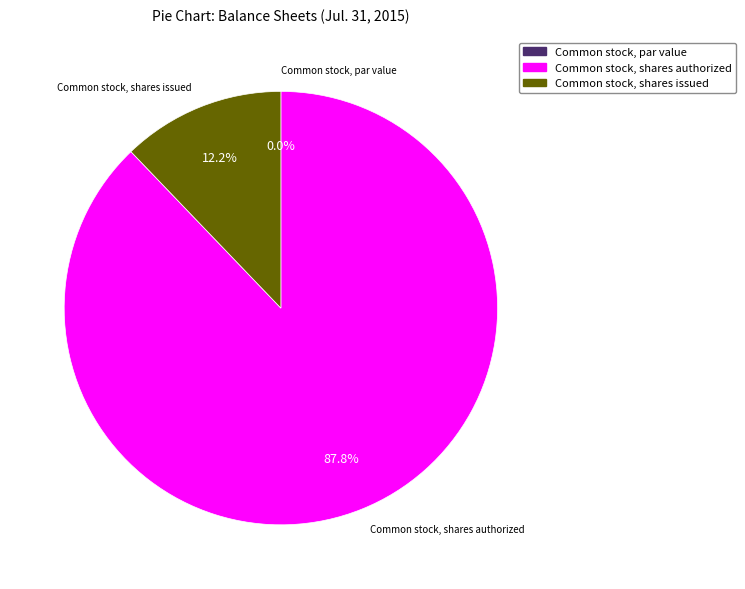

Between Common stock, shares issued and Common stock, par value, which is larger?

Common stock, shares issued